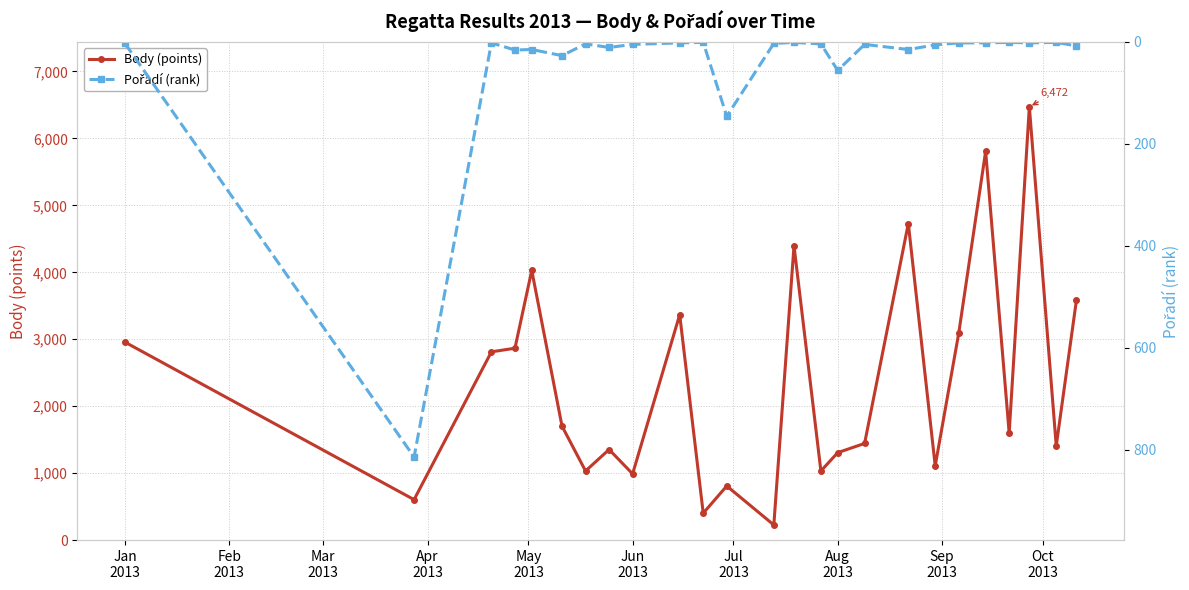

What is the minimum value for Body (points)?

226